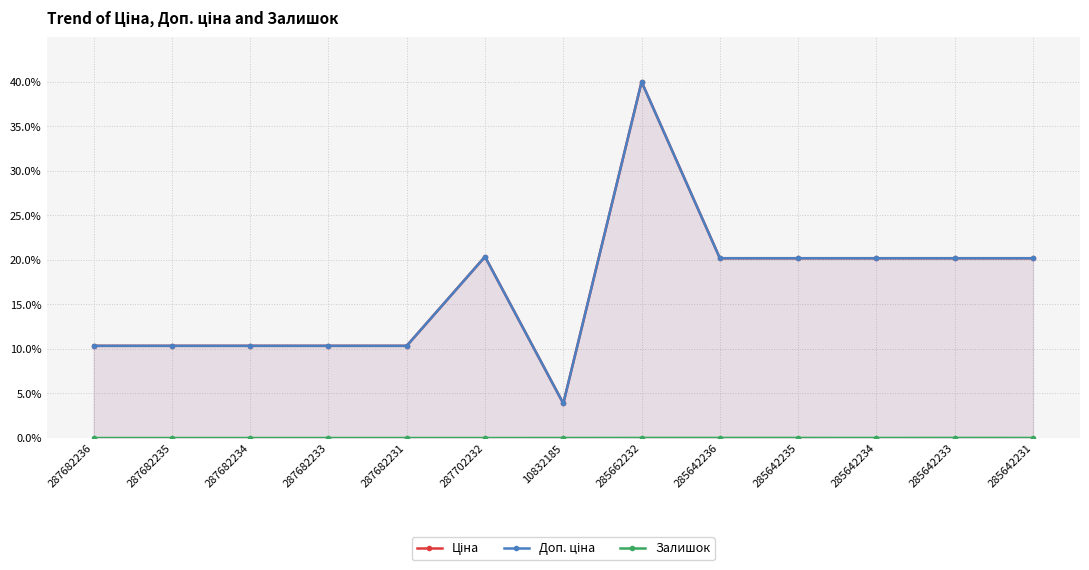

What is the sum of all Залишок values?

0.1